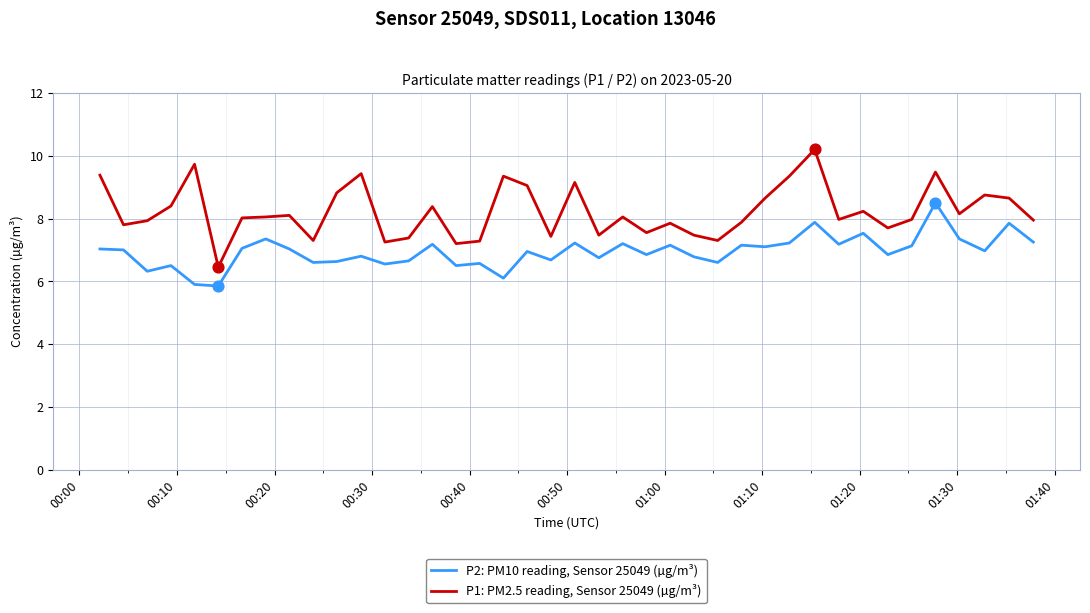

What are all the series names shown in the legend?

P2: PM10 reading, Sensor 25049 (µg/m³), P1: PM2.5 reading, Sensor 25049 (µg/m³)